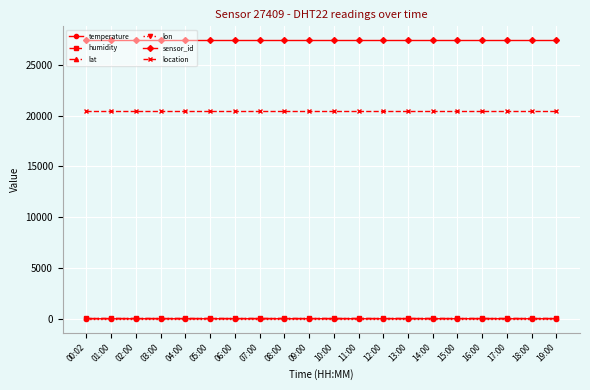

Which series has the widest spread of values?

temperature